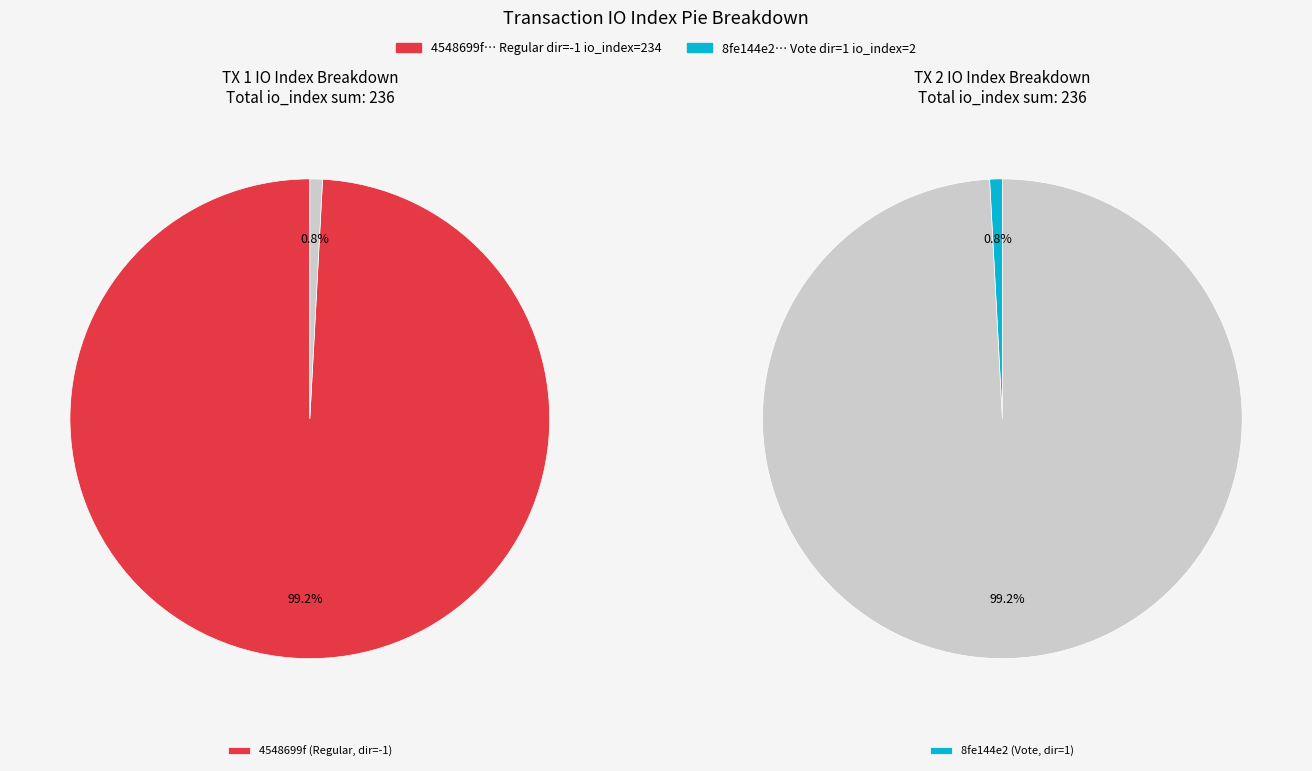

Do direction=-1 (io_index=234) and direction=1 (io_index=2) together represent more than half of the pie?

Yes